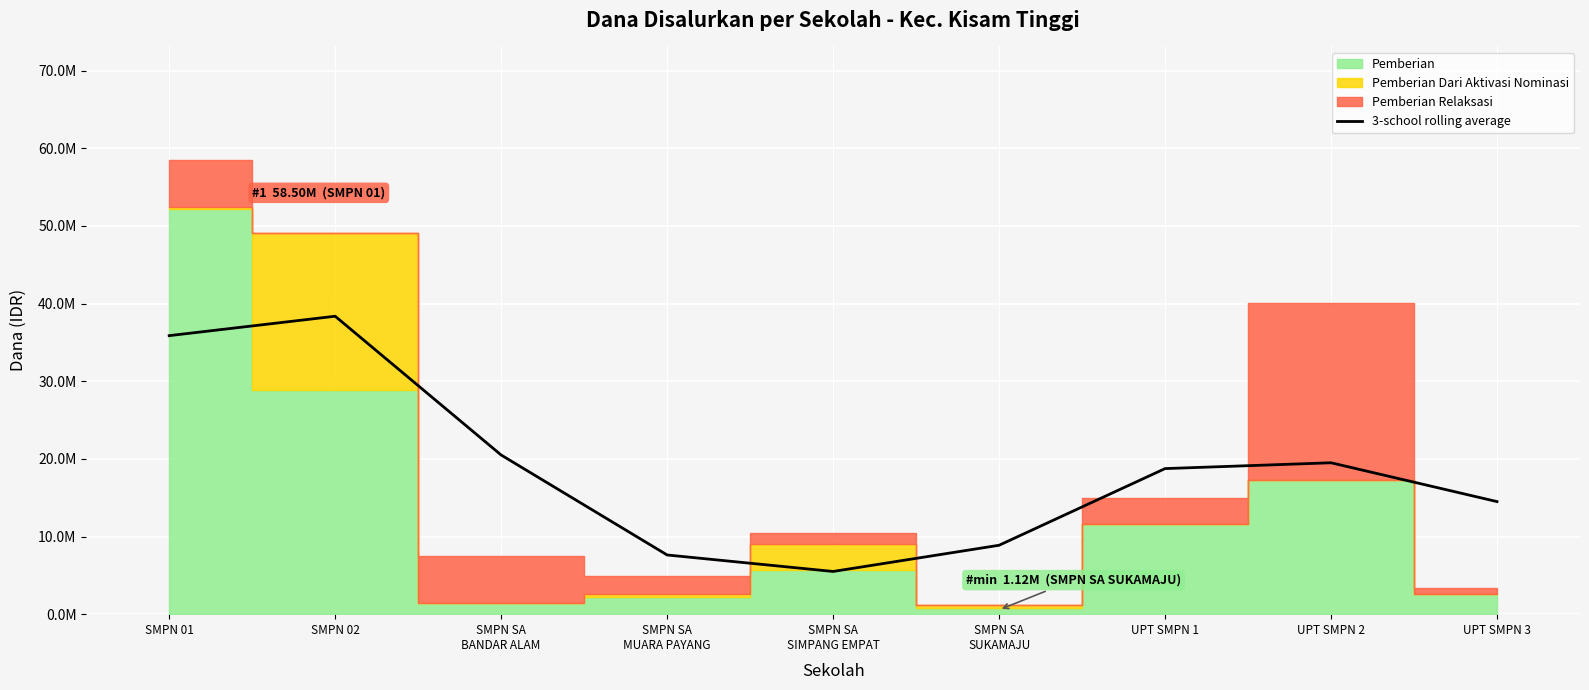

Reading left to right, transcribe all the data shown in this chart.

SMPN 01=35875000	SMPN 02=38375000	SMPN SA
BANDAR ALAM=20500000	SMPN SA
MUARA PAYANG=7625000	SMPN SA
SIMPANG EMPAT=5500000	SMPN SA
SUKAMAJU=8875000	UPT SMPN 1=18750000	UPT SMPN 2=19500000	UPT SMPN 3=14500000